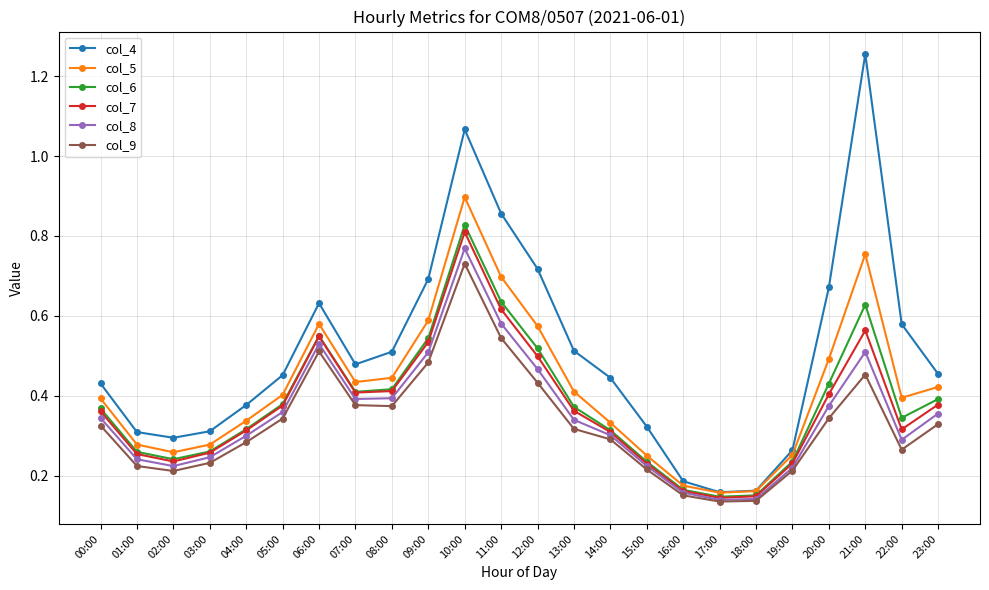

Count the col_9 values in the range 0 to 1.

24